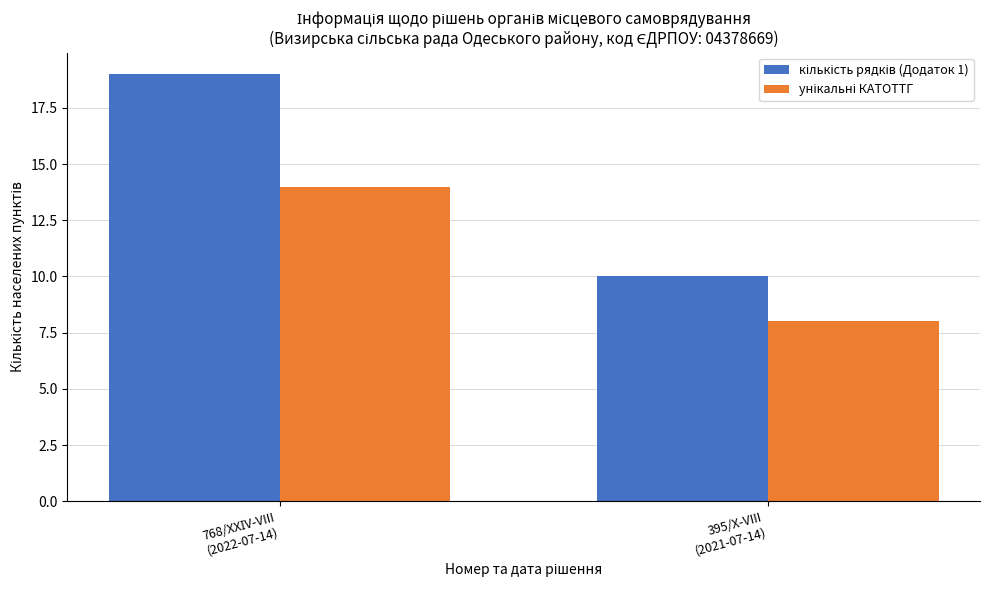

What is the smallest value displayed?

8